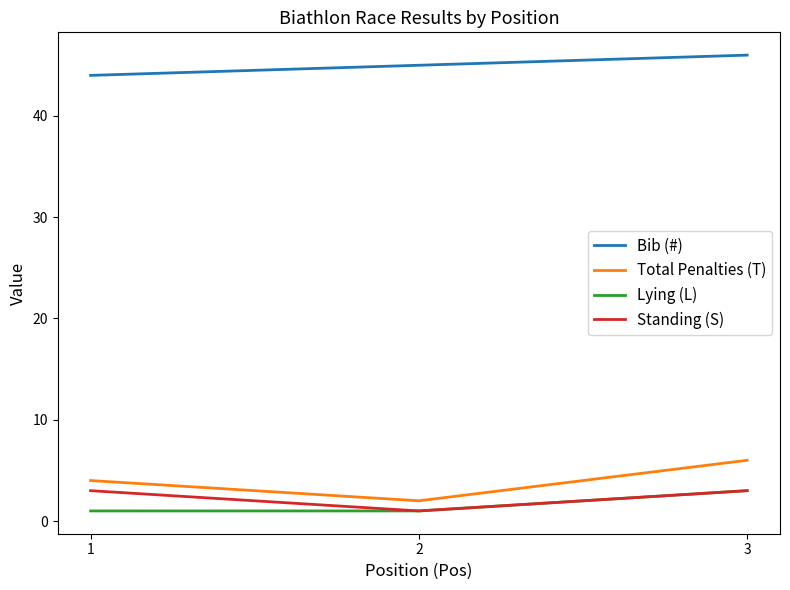

Reading left to right, what are all the values shown in this chart?

Bib (#): 1=44	2=45	3=46
Total Penalties (T): 1=4	2=2	3=6
Lying (L): 1=1	2=1	3=3
Standing (S): 1=3	2=1	3=3